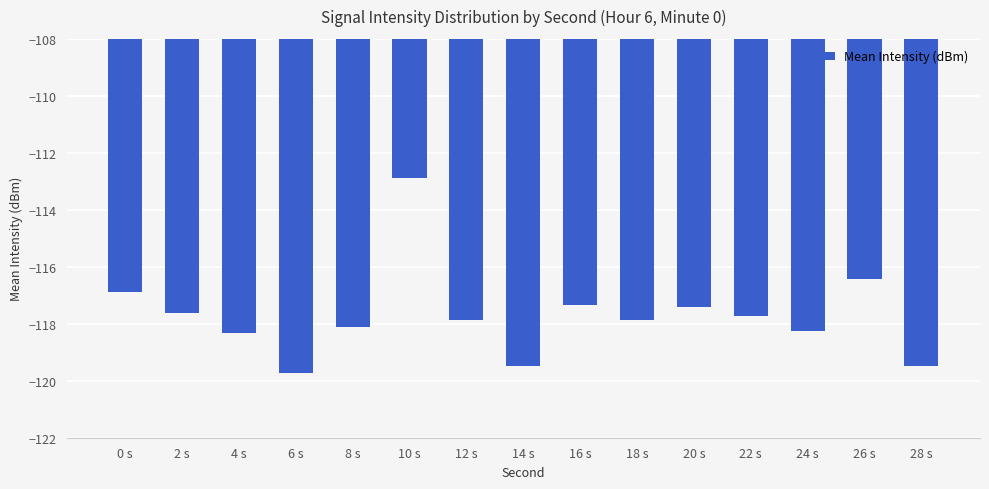

Reading right to left, extract all data points from this chart.

-119.5	-116.4	-118.2	-117.7	-117.4	-117.9	-117.4	-119.5	-117.9	-112.9	-118.1	-119.7	-118.3	-117.6	-116.9